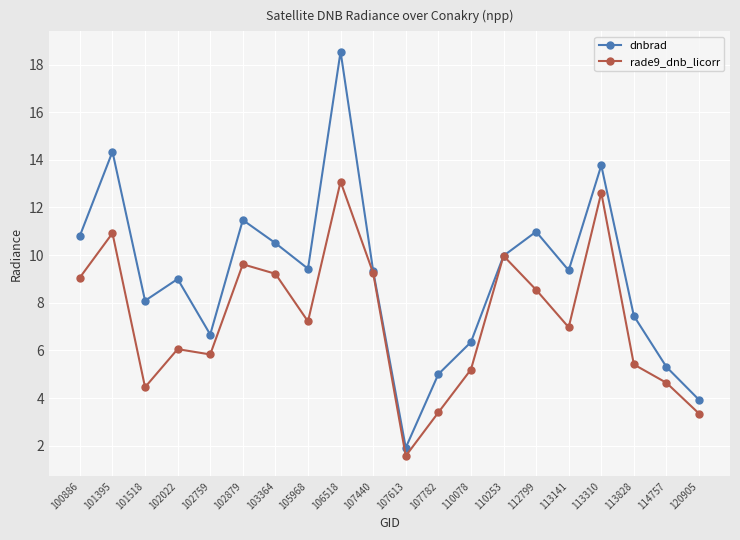

What is the difference between the highest and lowest values at 103364?

1.3